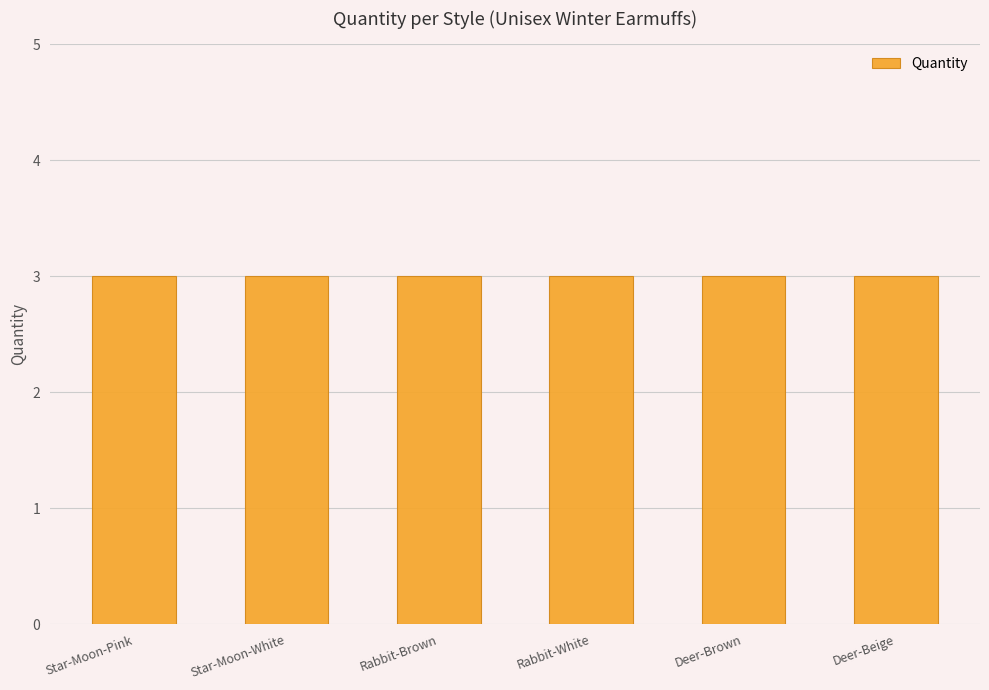

Which series has the largest range (max minus min)?

Quantity